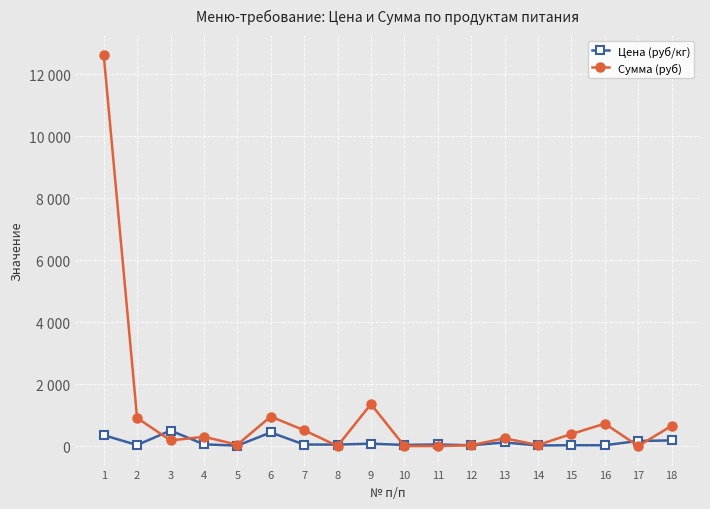

What are all the series names shown in the legend?

Цена (руб/кг), Сумма (руб)